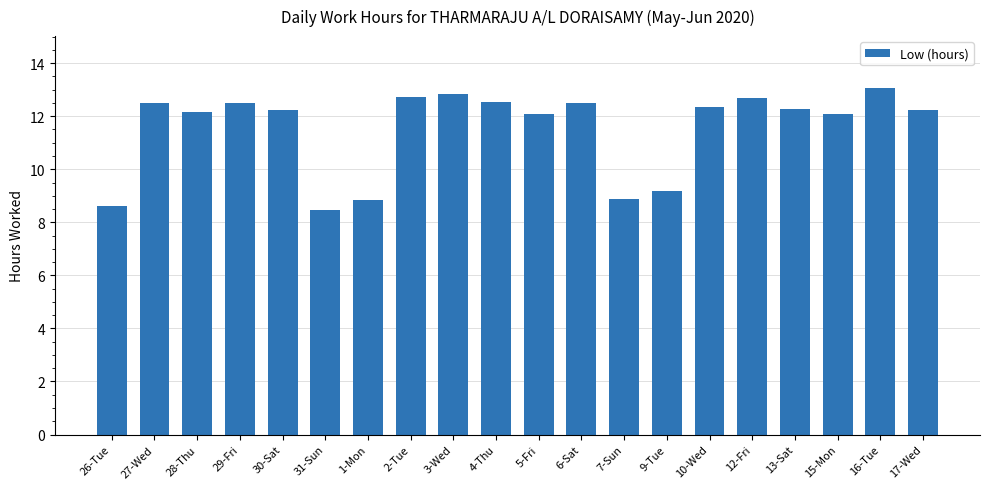

What is the ratio of the value at 13-Sat to the value at 29-Fri?

1.0